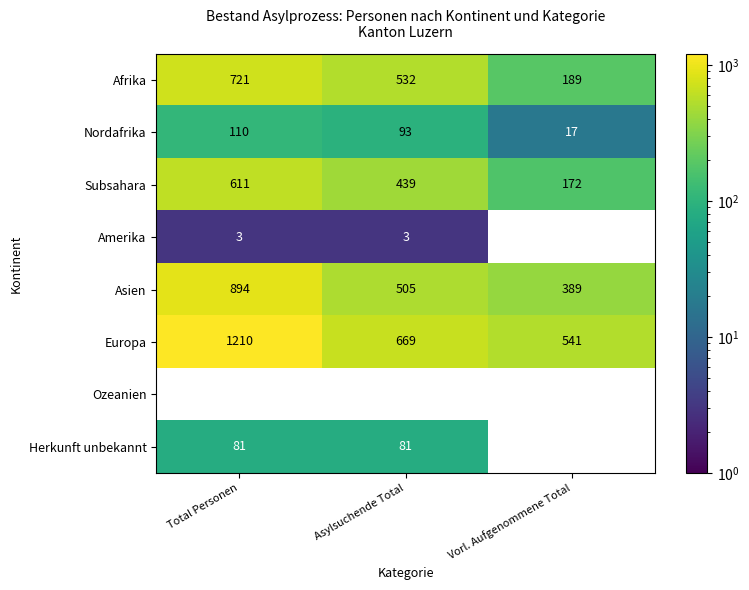

How many values in the Asien series are below 505?

1